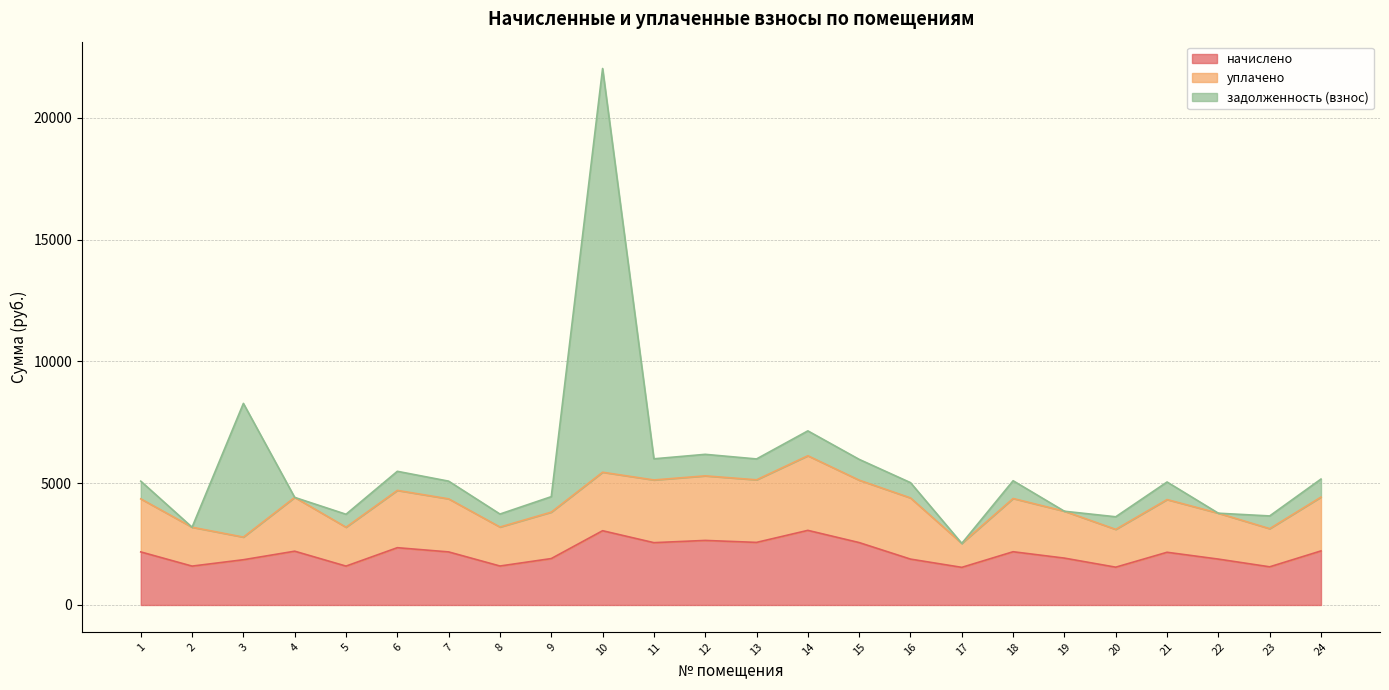

What is the difference between the highest and lowest values at 20?

1034.8